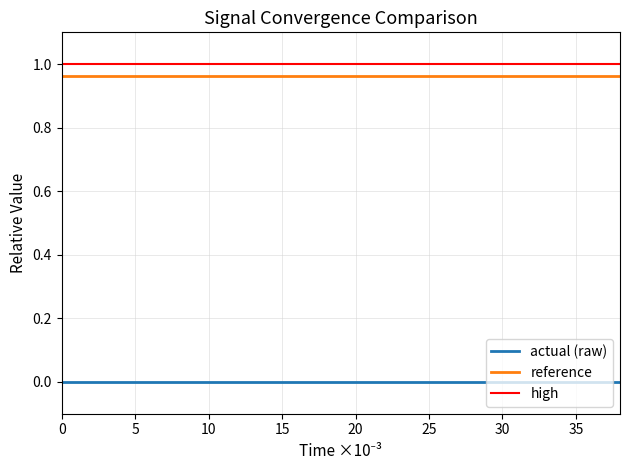

True or false: high and actual (raw) intersect in this chart.

False